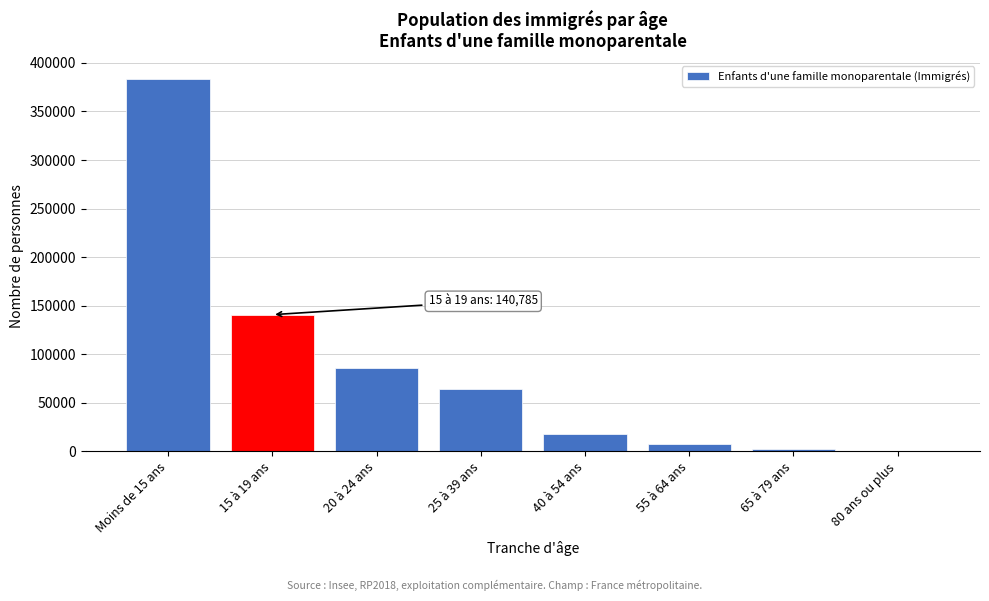

Reading left to right, transcribe all the data shown in this chart.

Moins de 15 ans=383007	15 à 19 ans=140785	20 à 24 ans=86141	25 à 39 ans=64015	40 à 54 ans=17853	55 à 64 ans=7515	65 à 79 ans=2453	80 ans ou plus=17